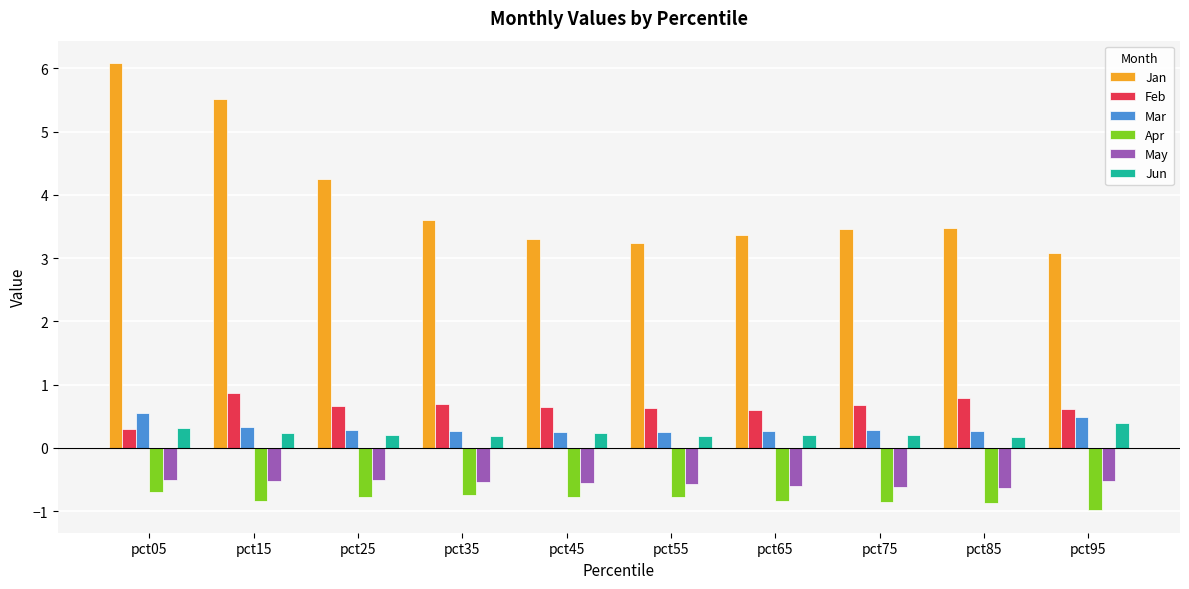

What is the difference between the maximum and minimum values in the Jan series?

3.0